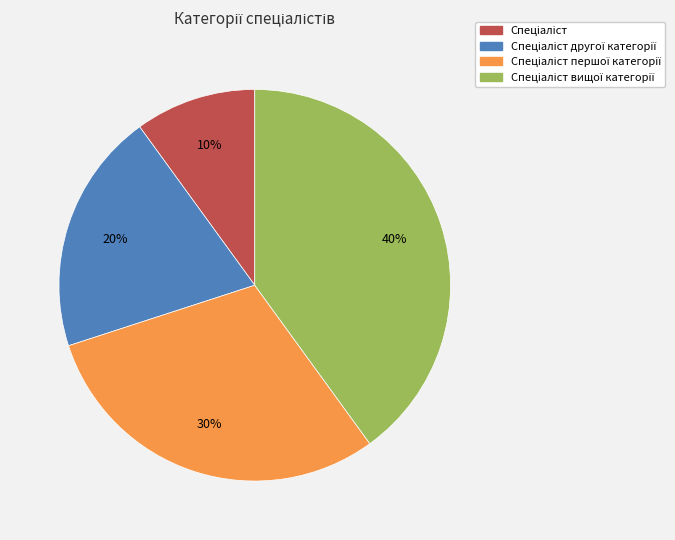

To the nearest percent, what is the average slice percentage?

25%